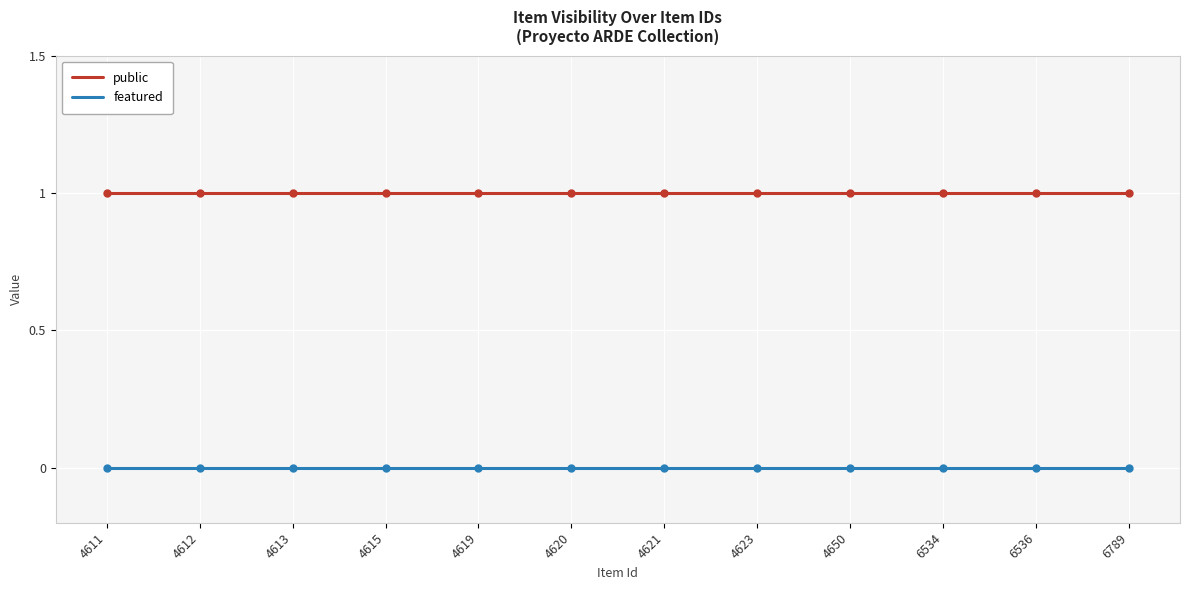

What are all the series names shown in the legend?

public, featured